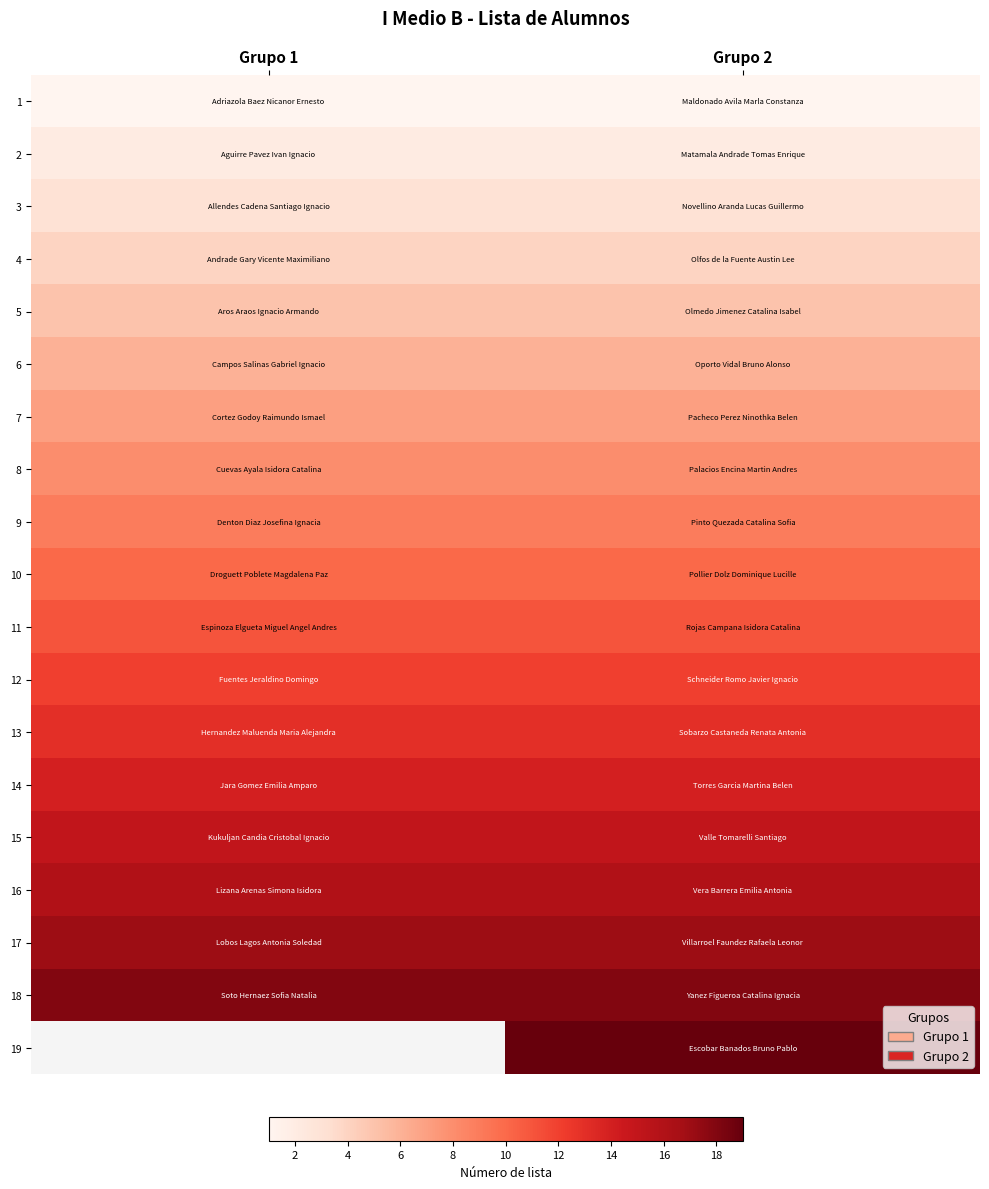

What is the total value across all series at Grupo 2?

190.0